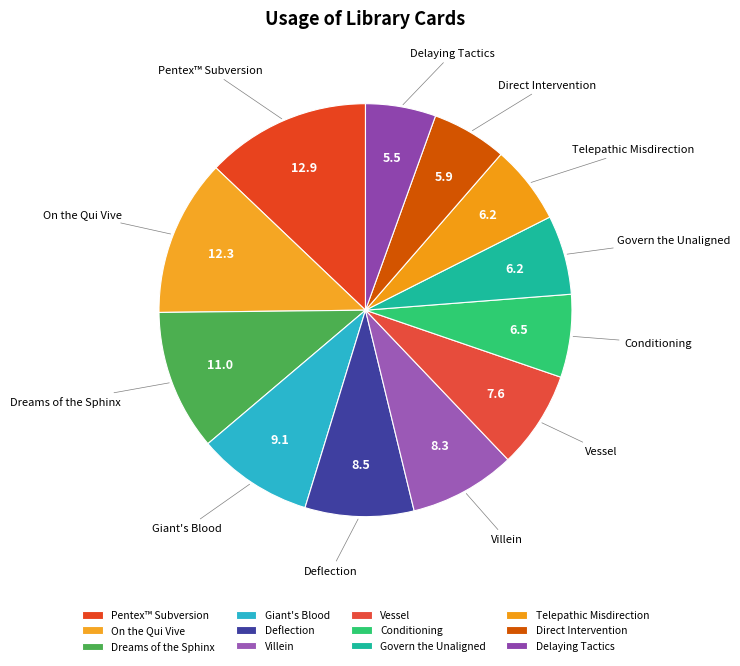

What percentage is NOT represented by On the Qui Vive?

87.7%